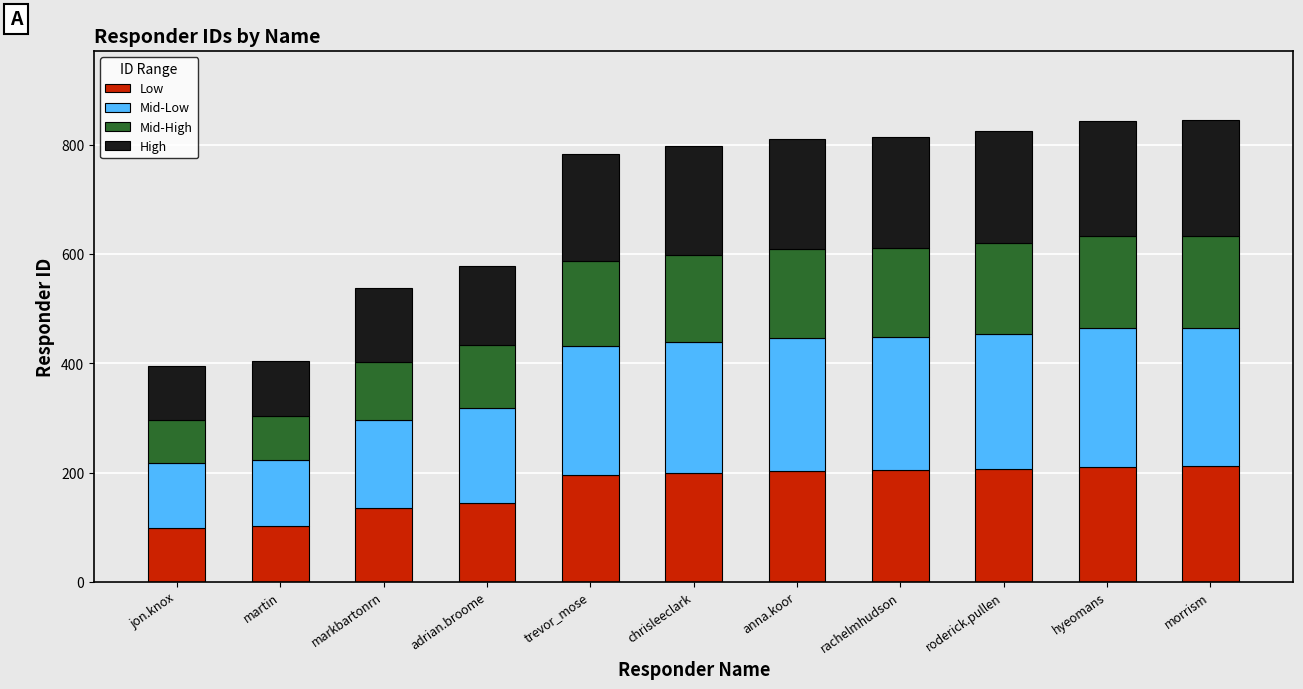

What are all the series names shown in the legend?

Low, Mid-Low, Mid-High, High